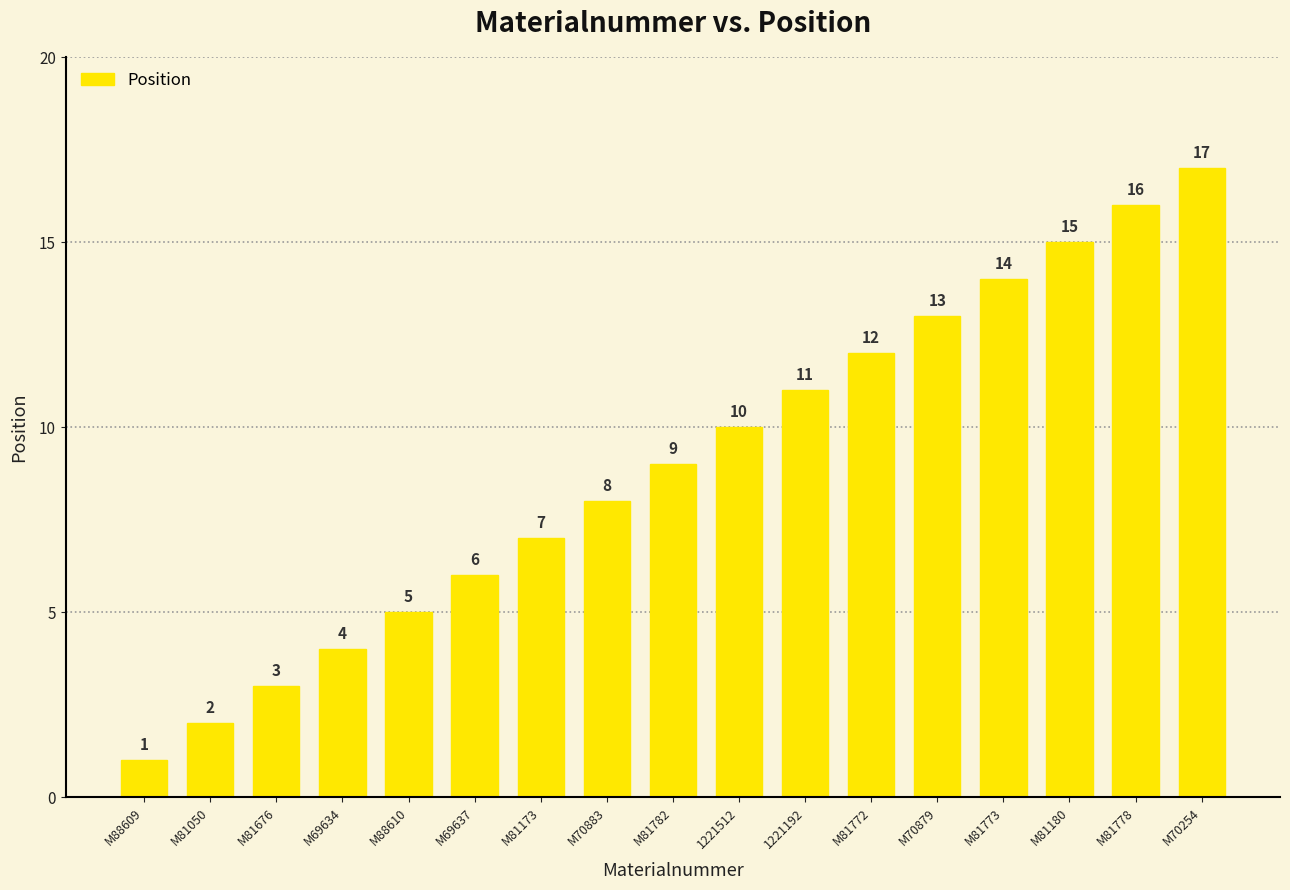

The chart shows a value of 15 at M81180. True or false?

True